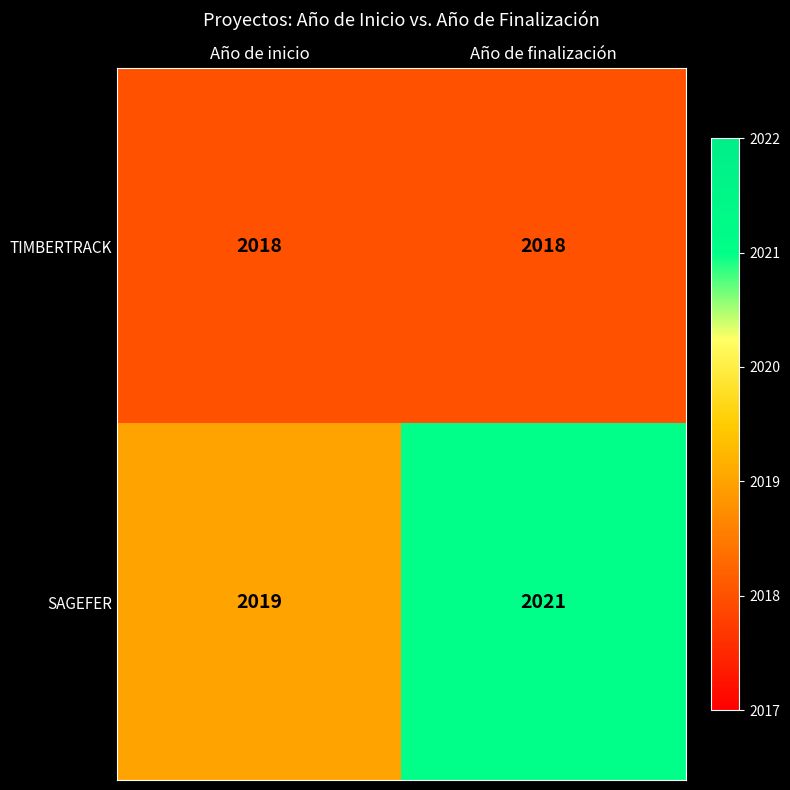

True or false: TIMBERTRACK has a value of 923 at Año de finalización.

False